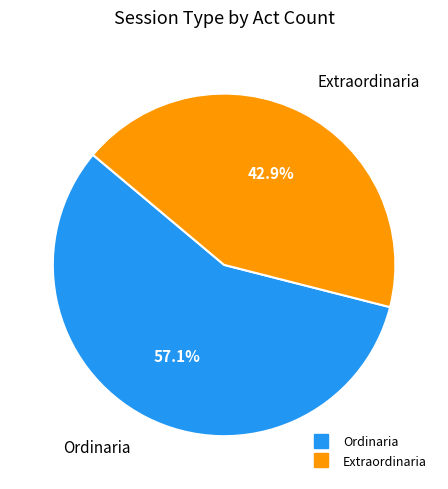

To the nearest percent, what is the average slice percentage?

50%